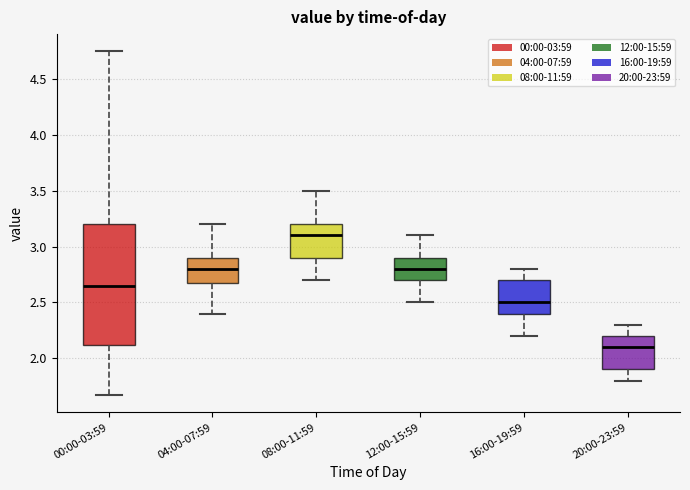

Reading left to right, transcribe this box plot: for each box, give where its median line is, the range the box spans, and where its two whiskers end, as read against the y-axis. The values are not printed on the chart, so give them approximately, as read against the axis.

00:00-03:59: median 2.65, box 2.10 to 3.20, whiskers 1.65 to 4.75
04:00-07:59: median 2.80, box 2.70 to 2.90, whiskers 2.40 to 3.20
08:00-11:59: median 3.10, box 2.90 to 3.20, whiskers 2.70 to 3.50
12:00-15:59: median 2.80, box 2.70 to 2.90, whiskers 2.50 to 3.10
16:00-19:59: median 2.50, box 2.40 to 2.70, whiskers 2.20 to 2.80
20:00-23:59: median 2.10, box 1.90 to 2.20, whiskers 1.80 to 2.30